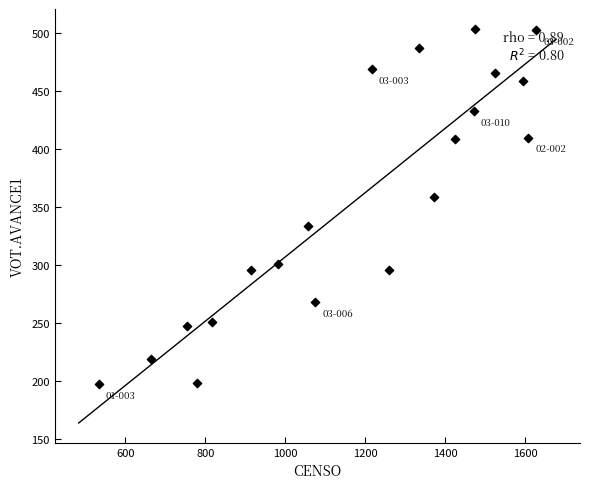

What Y value in the scatter plot is closest to 350?

359